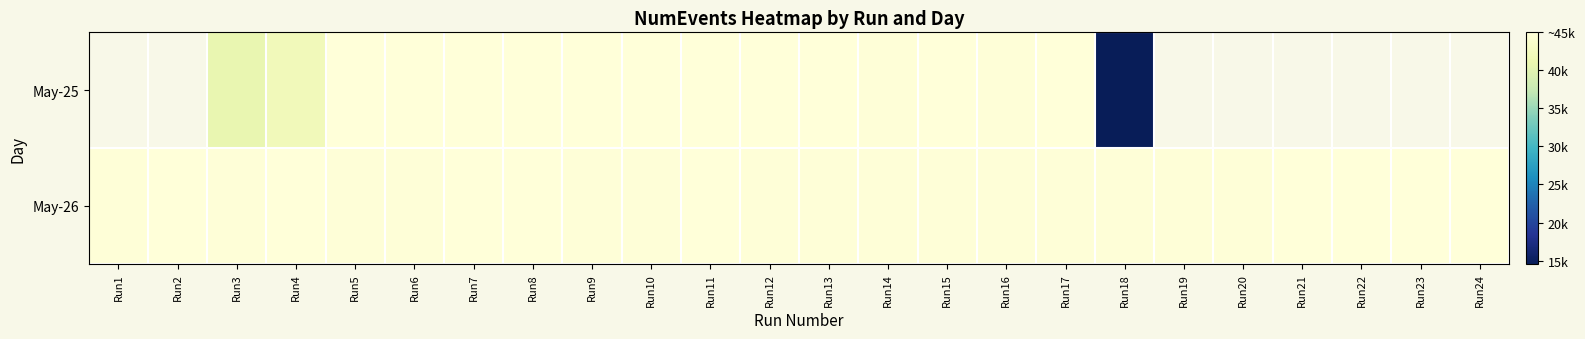

Which series changed the most between Run3 and Run20?

May-26